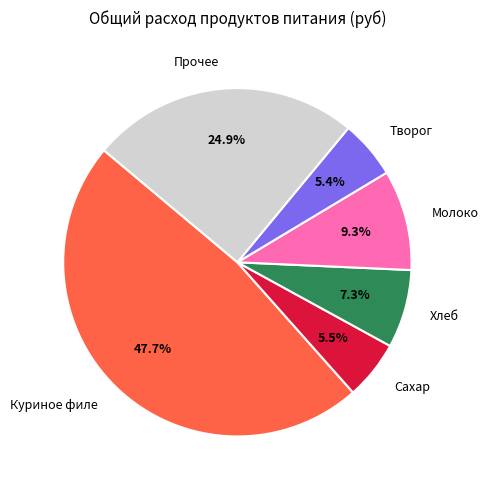

Combined, do Творог and Молоко account for over 50%?

No